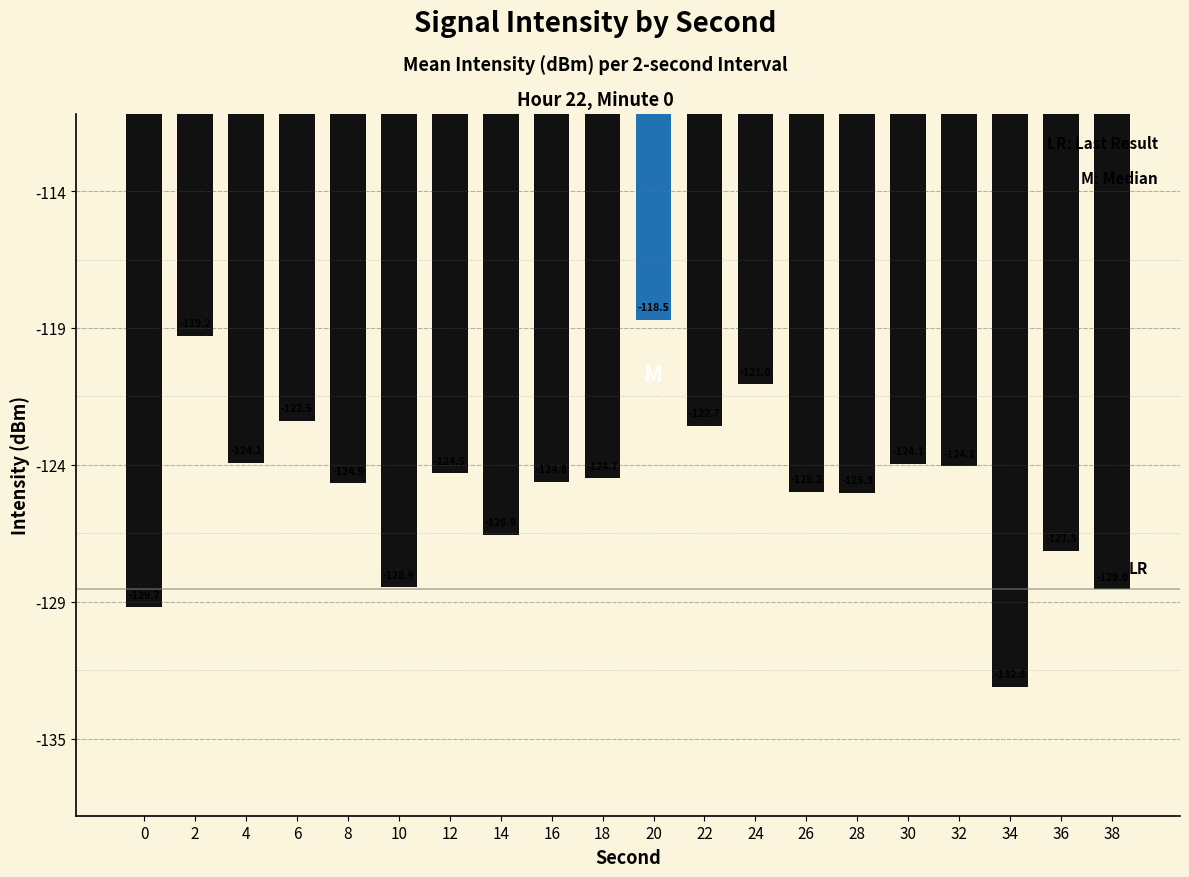

Does the chart contain any negative values?

Yes